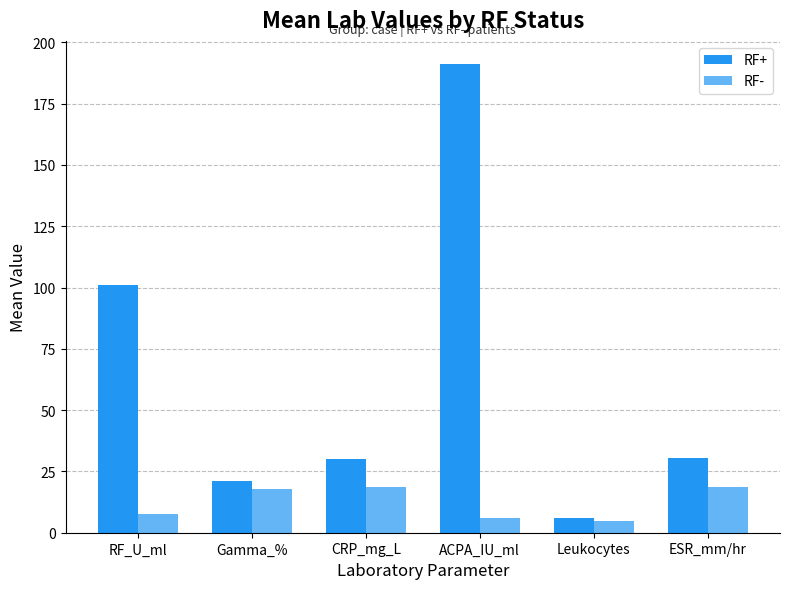

At which label does RF+ reach its peak?

ACPA_IU_ml